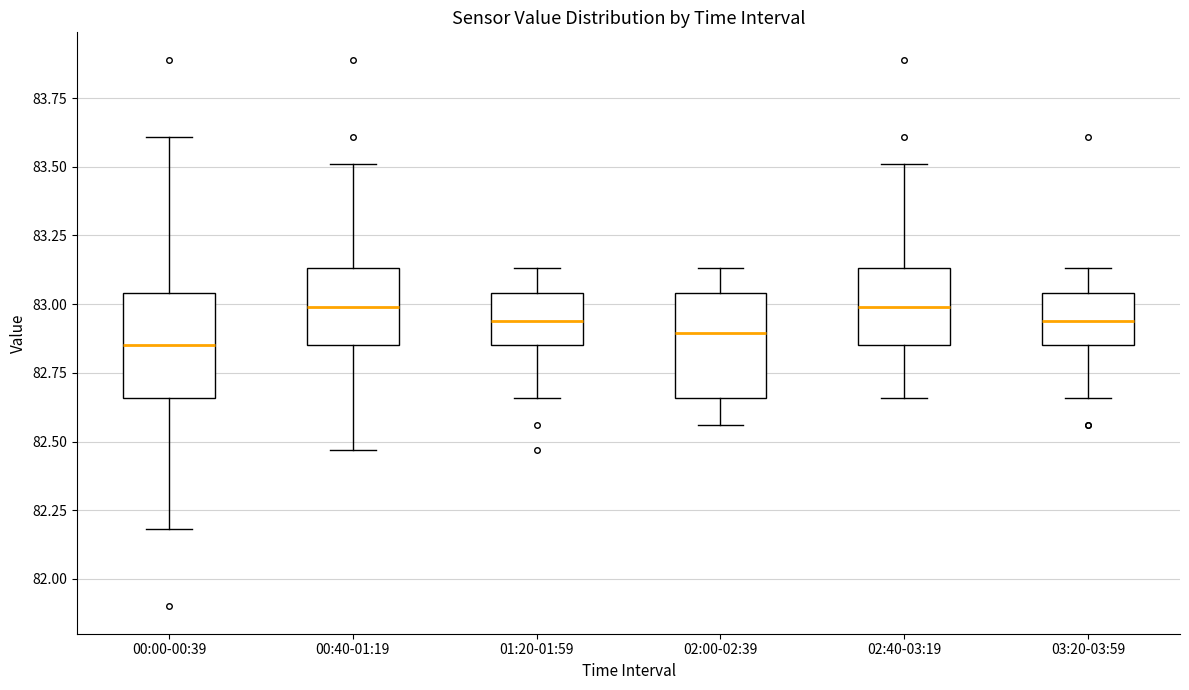

Where does the lower whisker of the box for 00:00-00:39 end on the y-axis? The values are not printed on the chart, so give them approximately, as read against the axis.

82.20